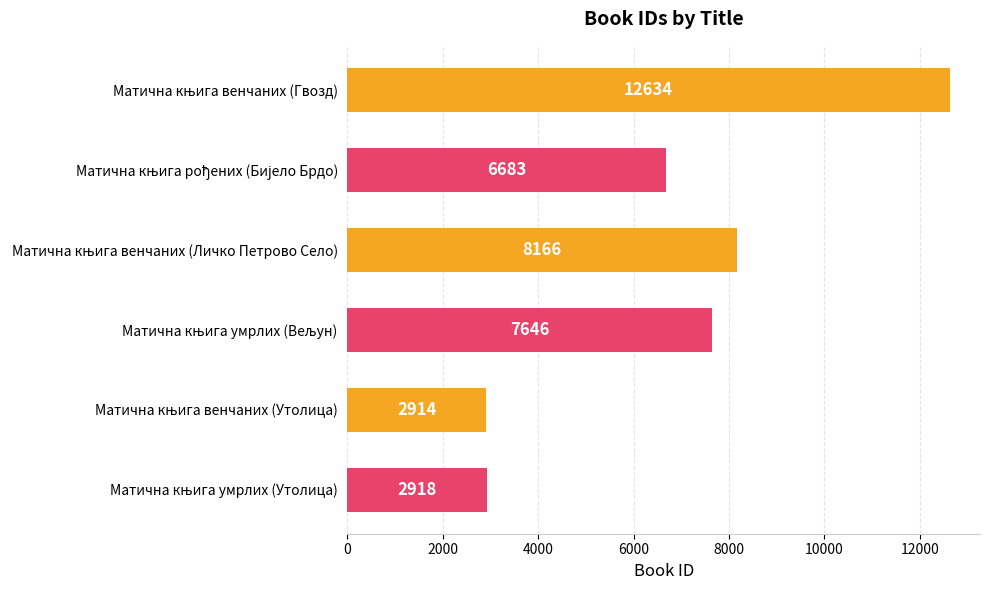

Reading top to bottom, extract all data points from this chart.

12634	6683	8166	7646	2914	2918